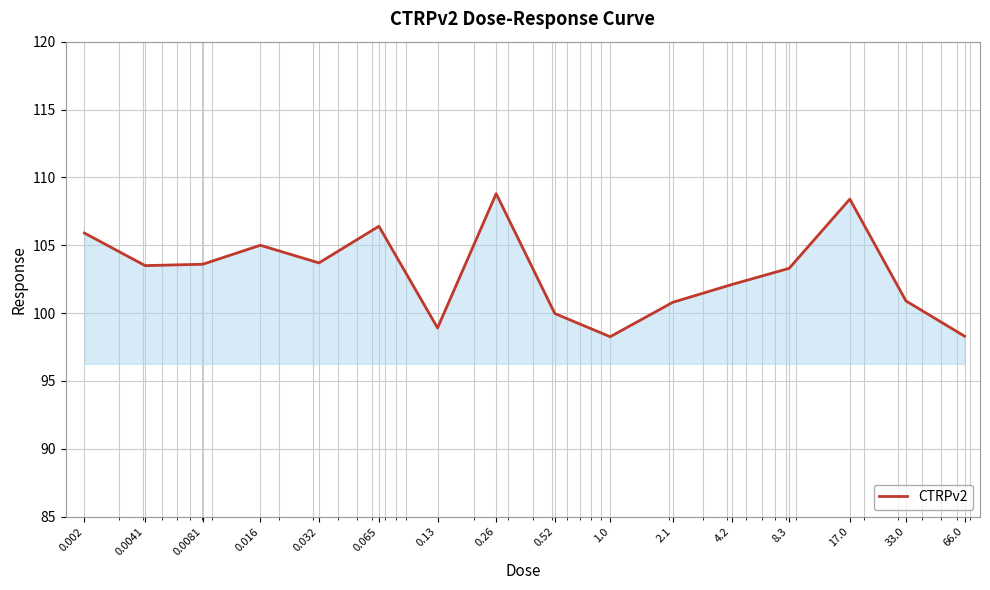

What is the greatest value displayed?

108.8